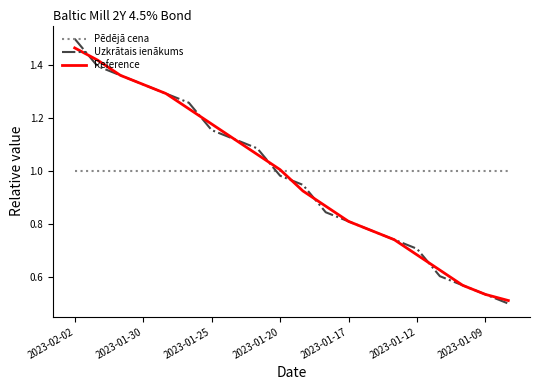

Which series has the widest spread of values?

Uzkrātais ienākums